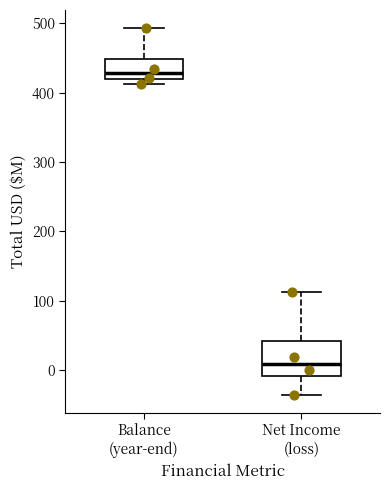

Reading left to right, read every box against the y-axis: the position of its median line, the range the box covers, and the ends of its whiskers. The values are not printed on the chart, so give them approximately, as read against the axis.

Balance (year-end): median 430, box 420 to 450, whiskers 410 to 490
Net Income (loss): median 10, box -10 to 40, whiskers -30 to 110